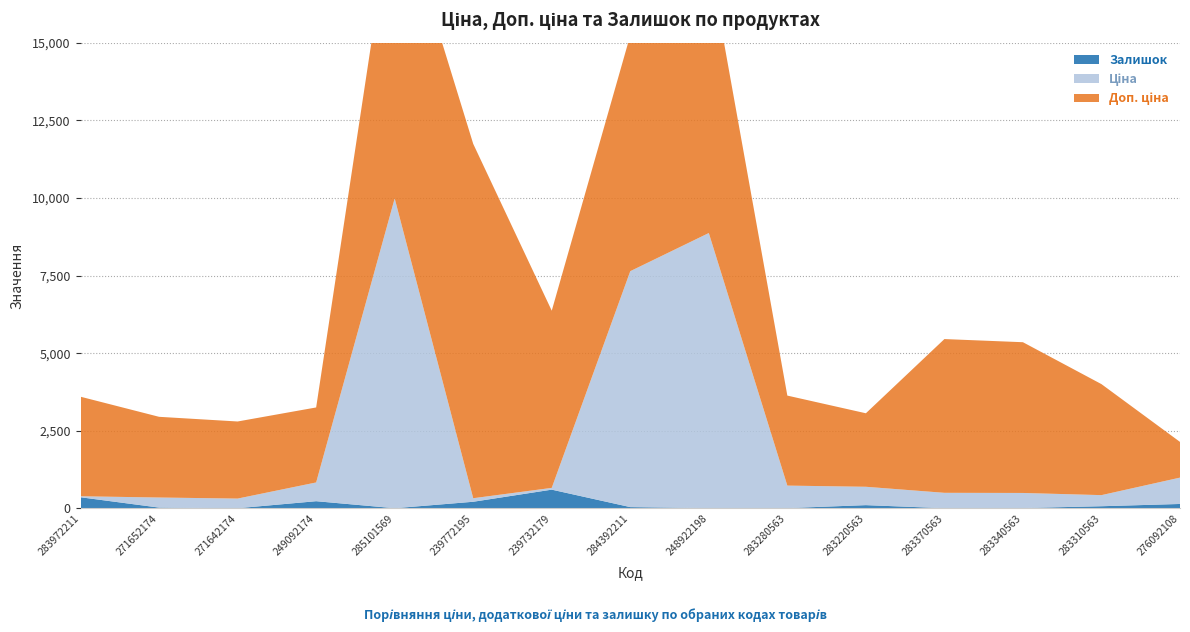

Reading left to right, transcribe all the data shown in this chart.

Ціна: 32.0	324.8	310.3	603.7	9975.0	114.1	57.0	7596.5	8856.7	724.5	591.6	495.0	485.4	357.4	848.4
Доп. ціна: 3205.0	2598.3	2482.4	2414.8	9975.0	11410.0	5705.0	7596.5	8856.7	2897.8	2366.5	4950.4	4853.8	3573.9	1149.7
Залишок: 360.0	27.0	7.0	233.0	7.0	215.0	605.0	43.0	11.0	11.0	106.0	8.0	13.0	71.0	144.0